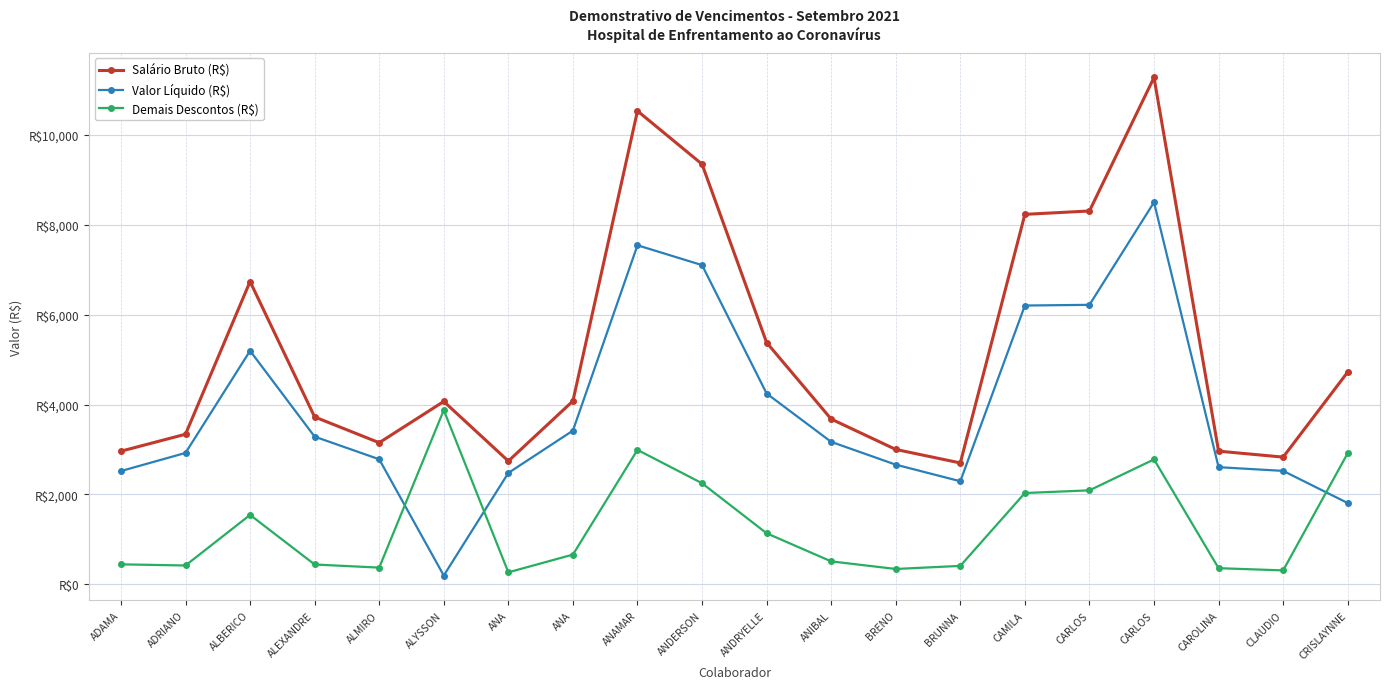

Is this an area chart (filled region under the line)?

No